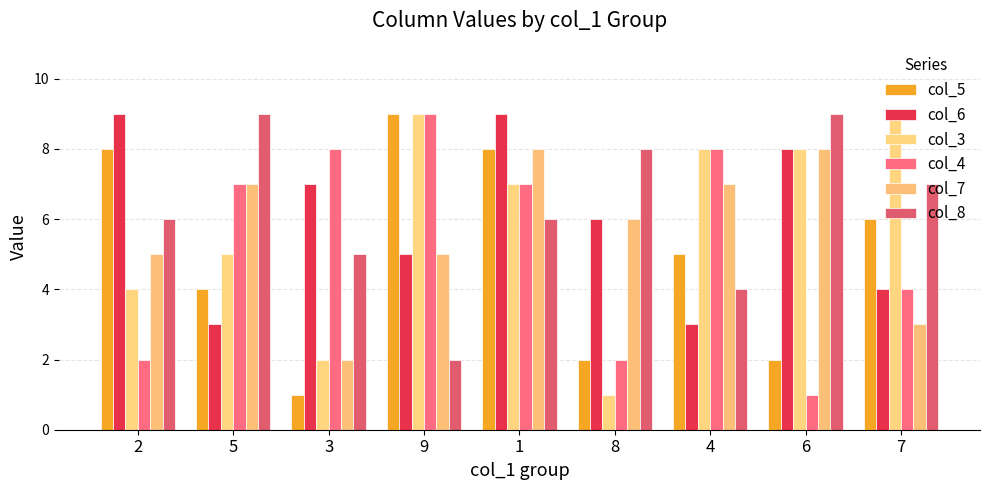

What is the maximum value shown in the chart?

9